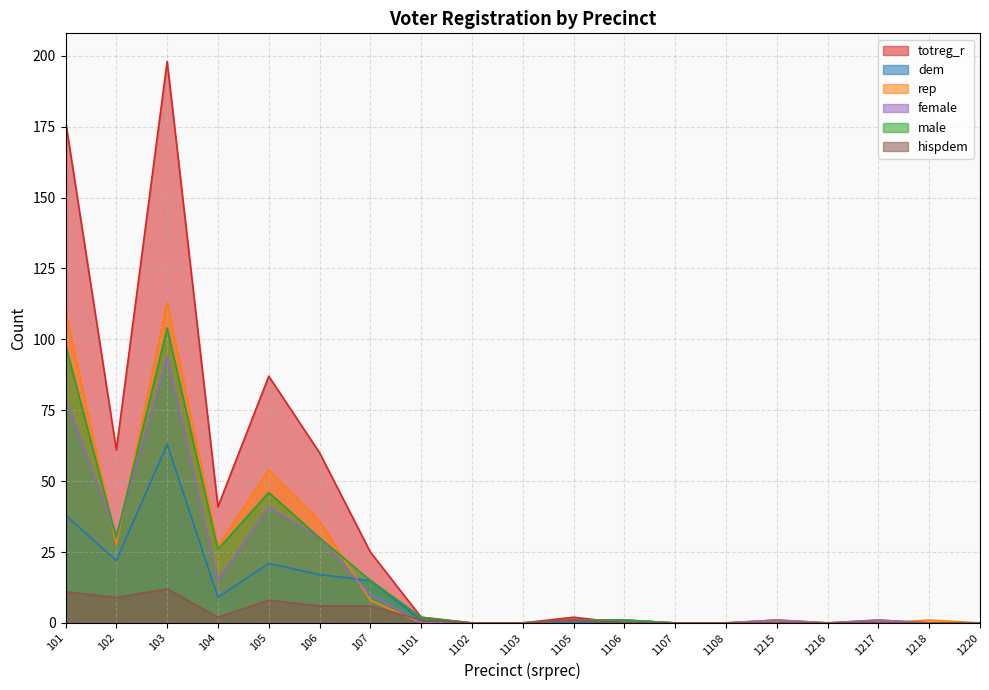

Rank the series by their maximum value, from highest to lowest.

totreg_r, rep, male, female, dem, hispdem